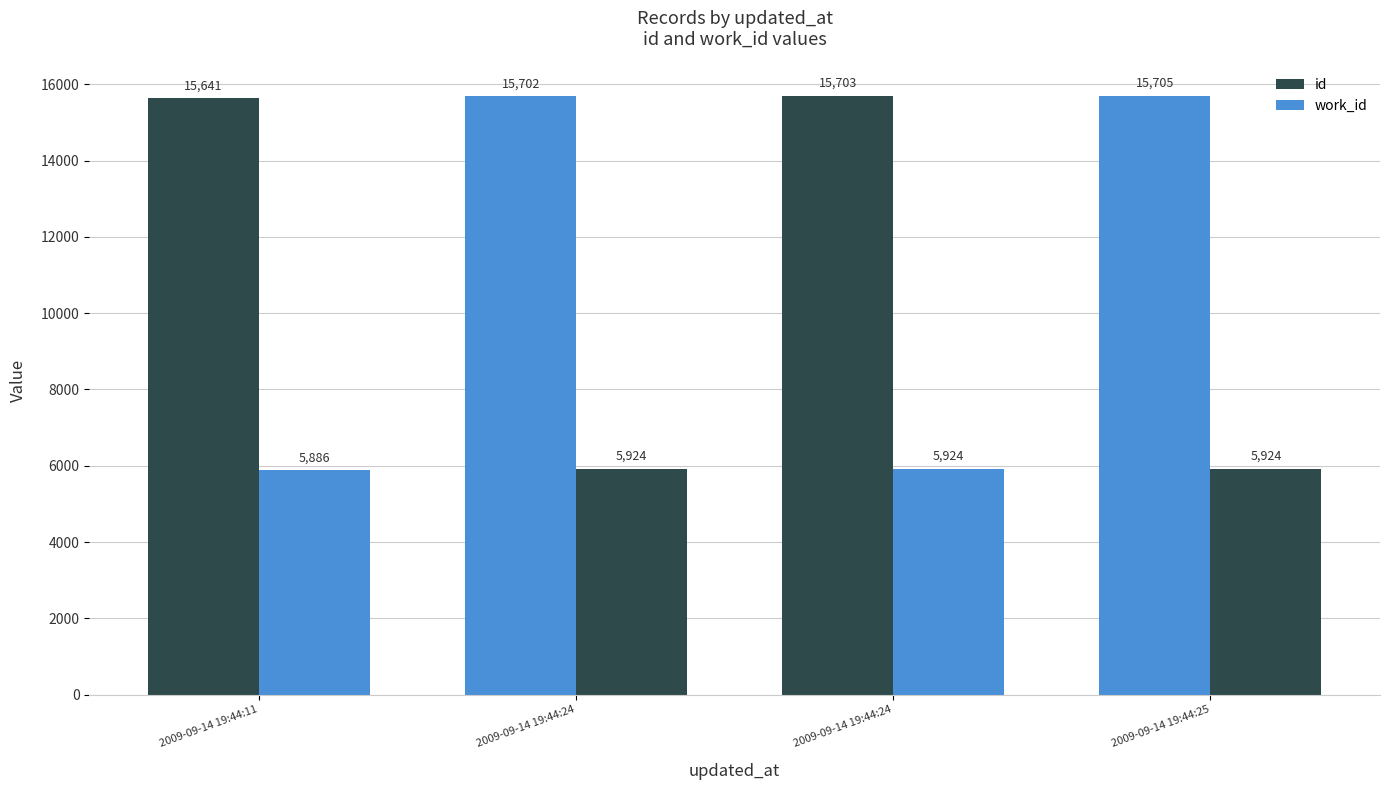

Is the value of id at 2009-09-14 19:44:24 greater than the value of work_id at 2009-09-14 19:44:24?

Yes